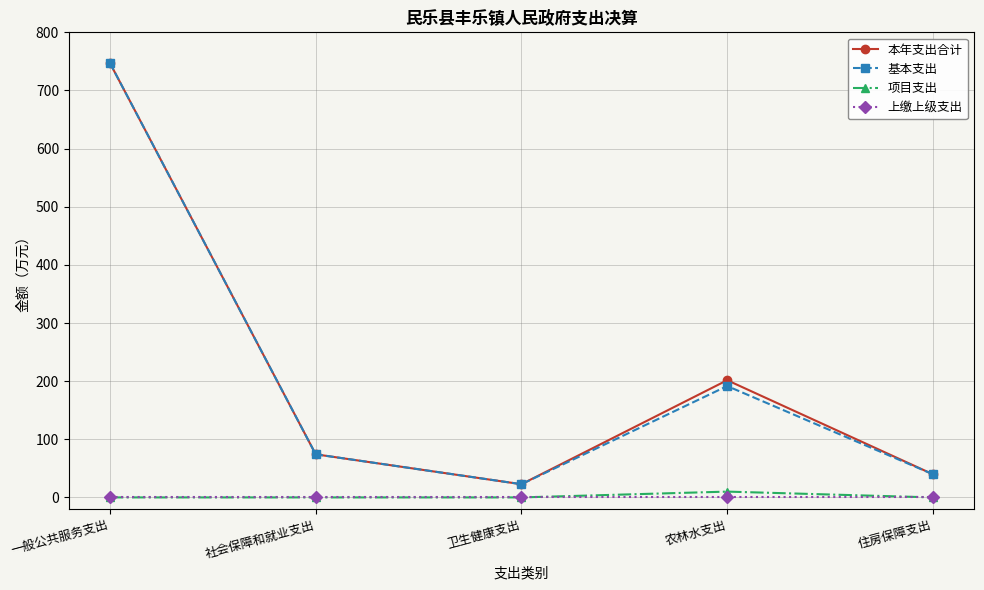

What are all the series names shown in the legend?

本年支出合计, 基本支出, 项目支出, 上缴上级支出